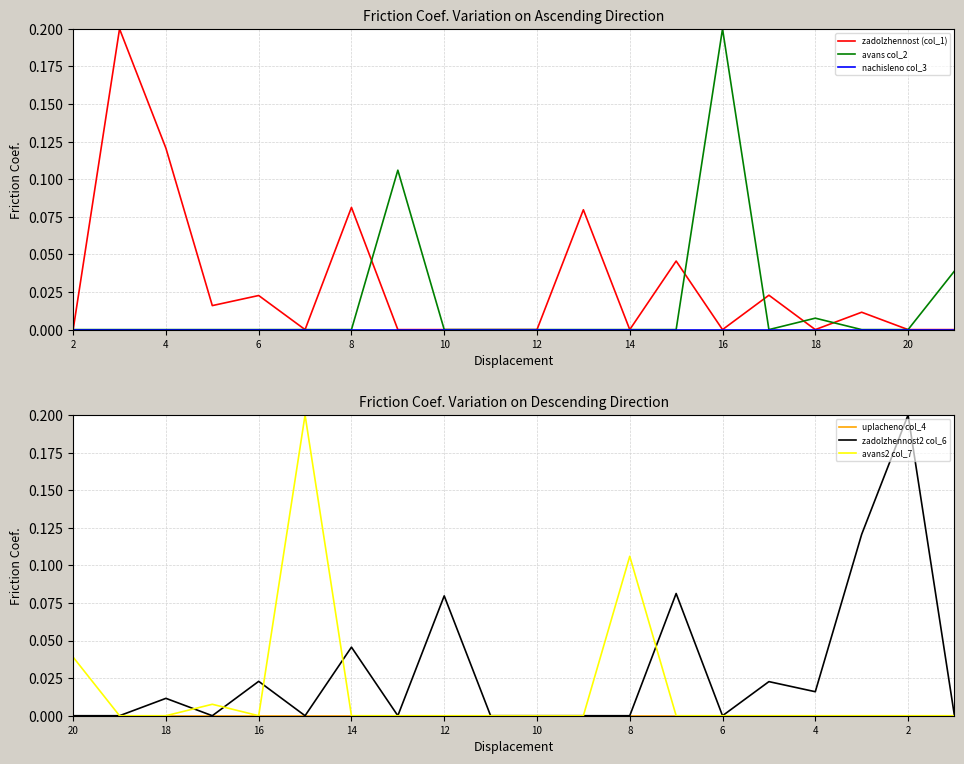

What is the sum of all zadolzhennost2 col_6 values?

0.6